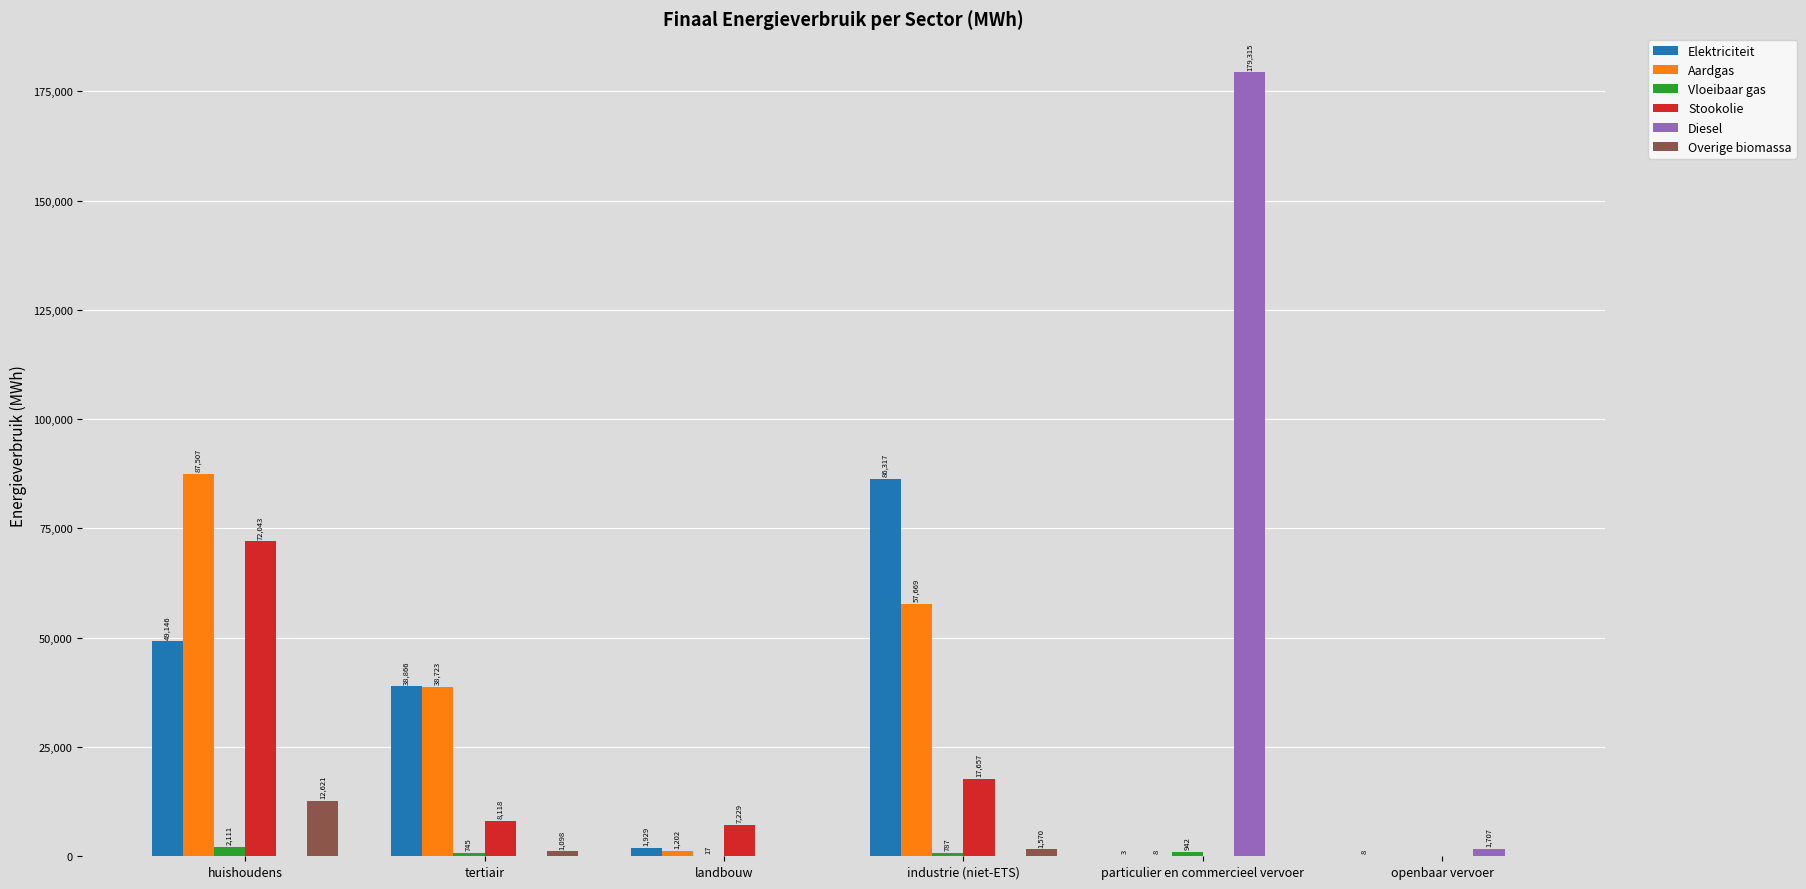

Which series has the largest total across all categories?

Aardgas